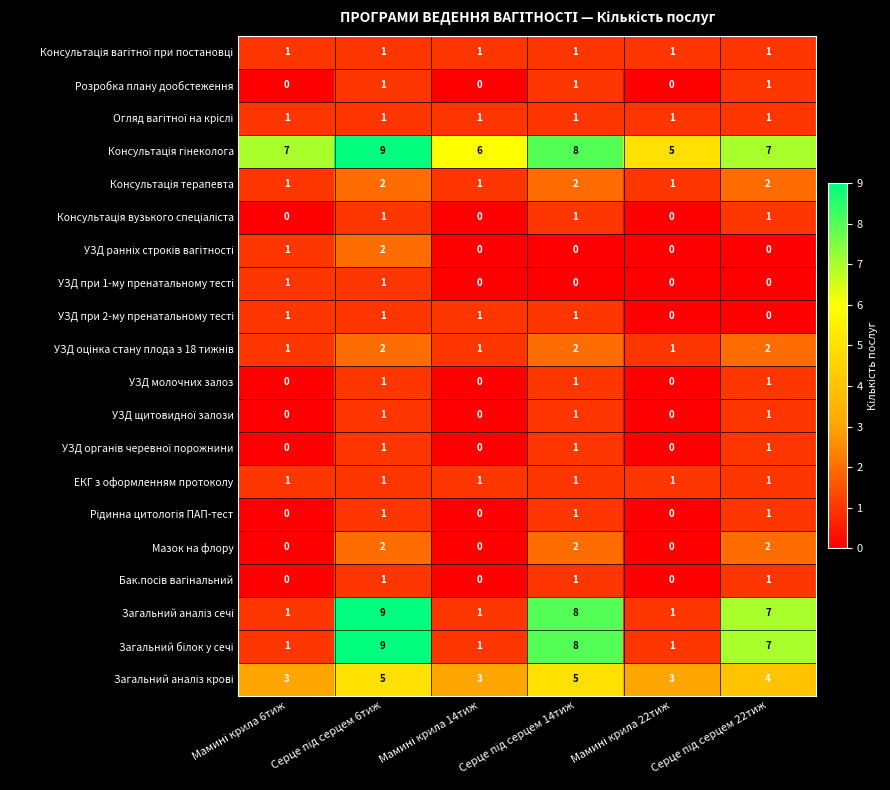

At how many categories does at least one series exceed 4?

6